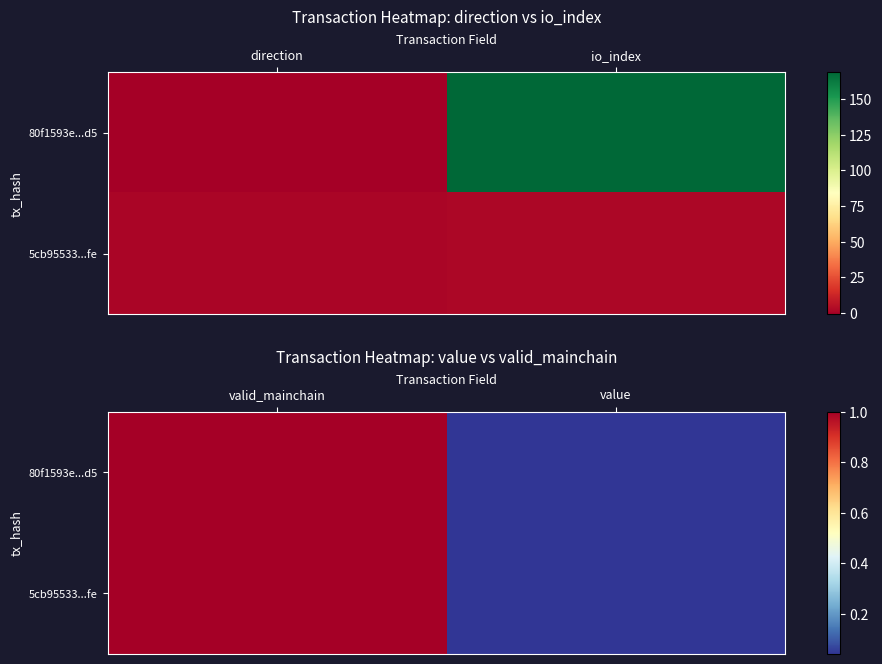

Is it true that 80f1593e...d5 equals 1.0 at valid_mainchain?

True